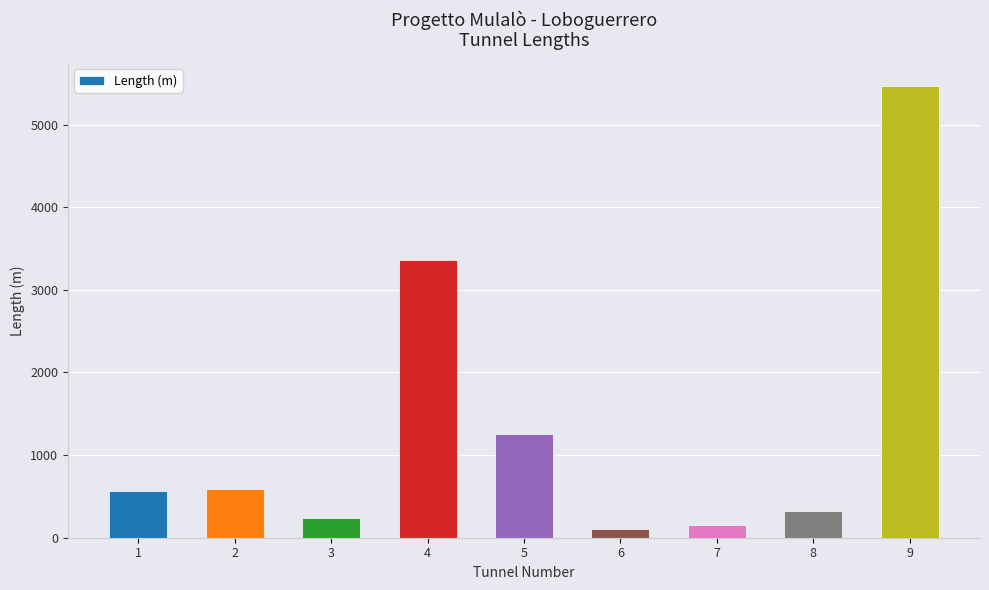

How many categories are shown in the chart?

9